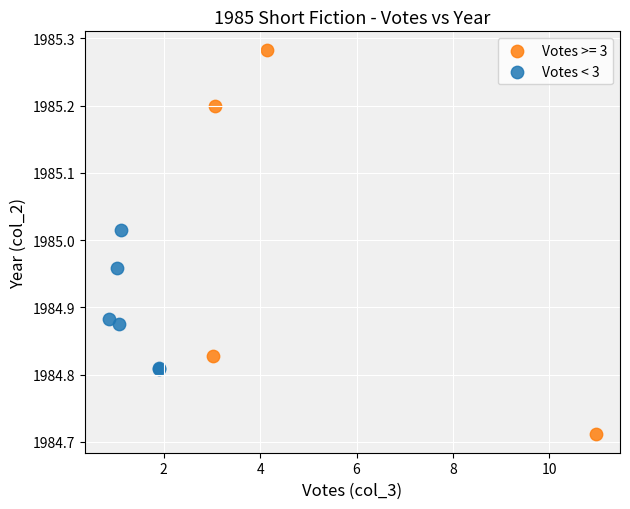

Which series has the largest Y range (max minus min)?

Votes >= 3